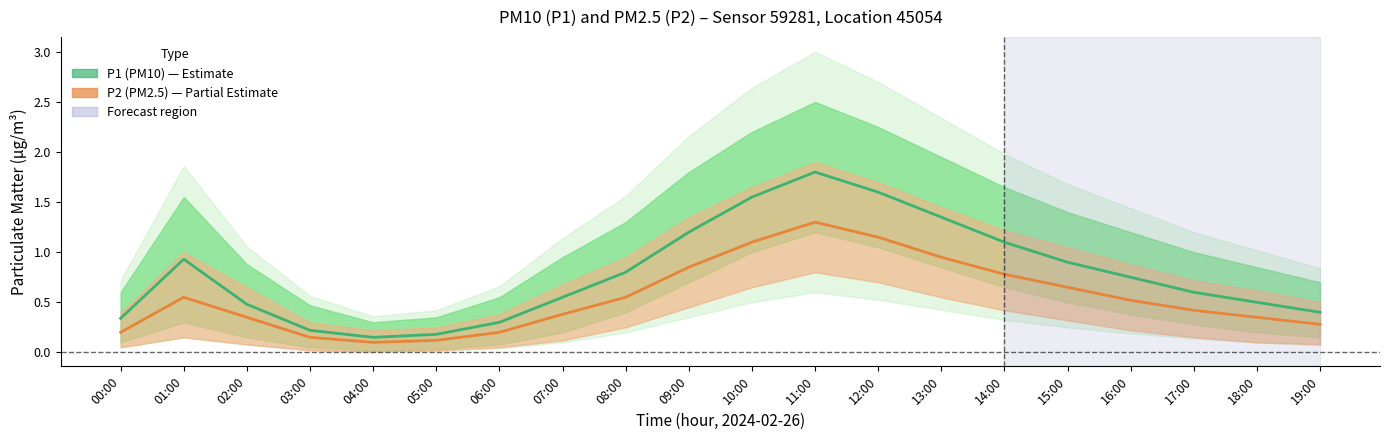

What is the label of the 17th point from the right?

03:00